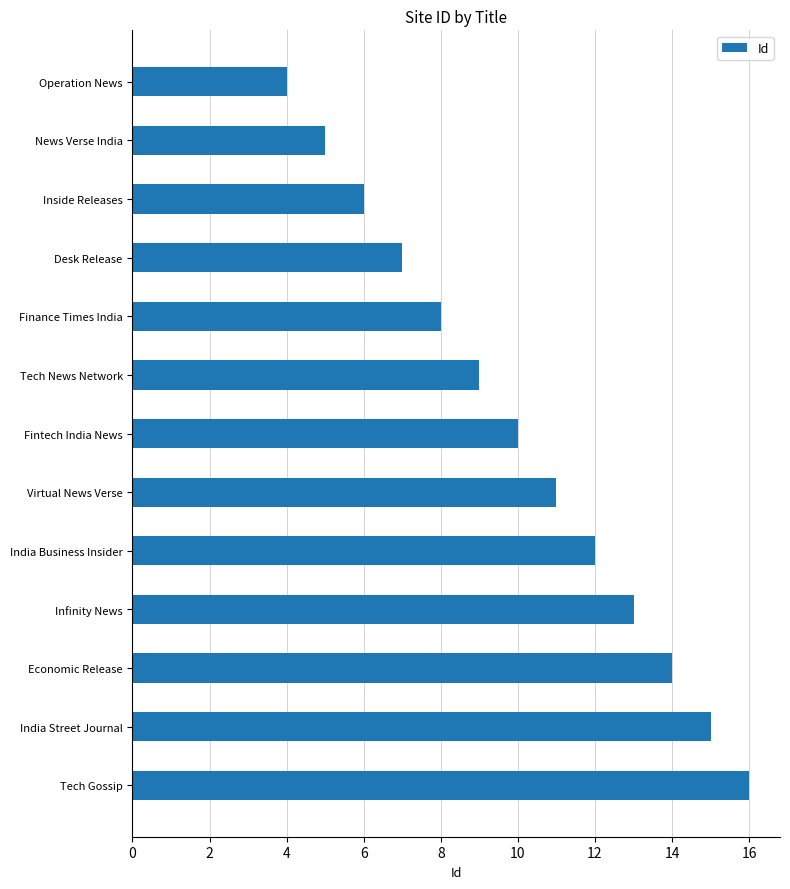

Reading bottom to top, extract all data points from this chart.

Tech Gossip=16	India Street Journal=15	Economic Release=14	Infinity News=13	India Business Insider=12	Virtual News Verse=11	Fintech India News=10	Tech News Network=9	Finance Times India=8	Desk Release=7	Inside Releases=6	News Verse India=5	Operation News=4